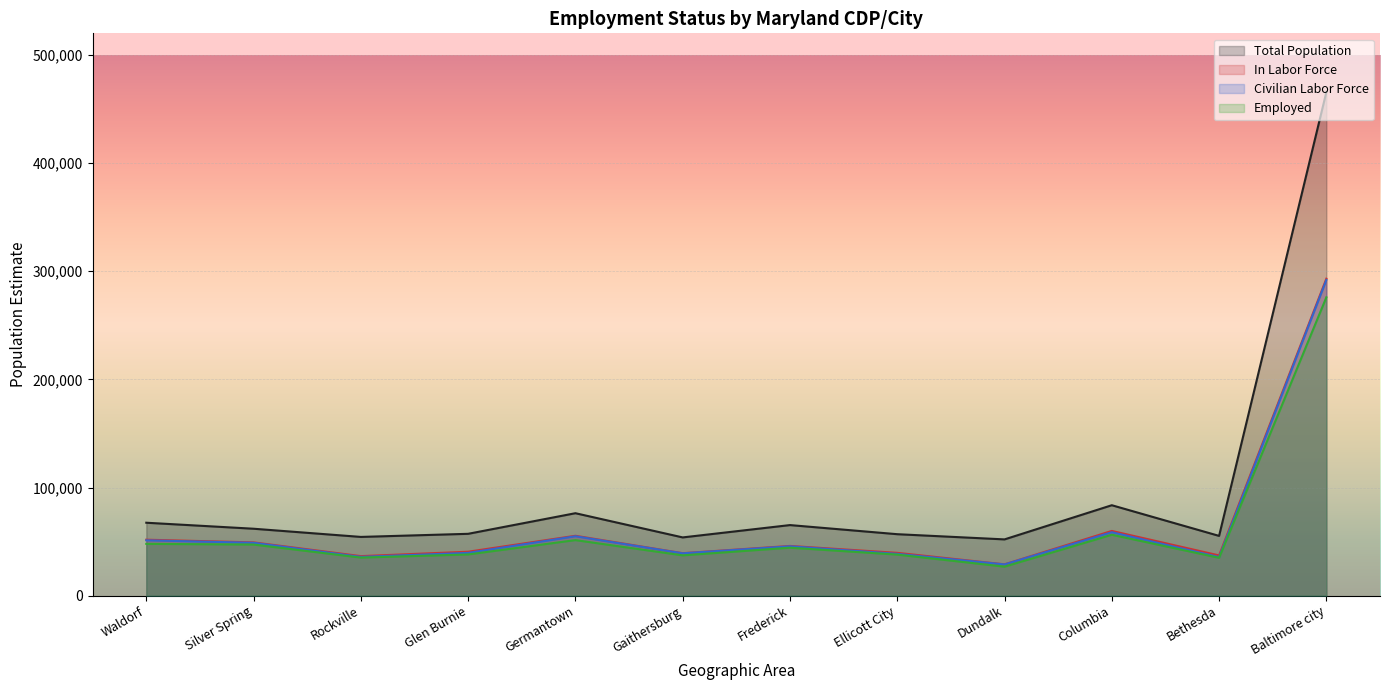

Reading left to right, what are all the values shown in this chart?

Total Population: Waldorf=67437	Silver Spring=61886	Rockville=54313	Glen Burnie=57185	Germantown=76238	Gaithersburg=53853	Frederick=65260	Ellicott City=56833	Dundalk=52025	Columbia=83621	Bethesda=55258	Baltimore city=465694
In Labor Force: Waldorf=51743	Silver Spring=49256	Rockville=36557	Glen Burnie=40623	Germantown=55373	Gaithersburg=39267	Frederick=45977	Ellicott City=39588	Dundalk=28964	Columbia=59857	Bethesda=37189	Baltimore city=293102
Civilian Labor Force: Waldorf=51163	Silver Spring=48884	Rockville=35879	Glen Burnie=39559	Germantown=54921	Gaithersburg=39155	Frederick=45663	Ellicott City=38664	Dundalk=28881	Columbia=58650	Bethesda=35679	Baltimore city=291919
Employed: Waldorf=47894	Silver Spring=47244	Rockville=35198	Glen Burnie=38090	Germantown=51359	Gaithersburg=37254	Frederick=44337	Ellicott City=37961	Dundalk=26811	Columbia=56313	Bethesda=35003	Baltimore city=275875